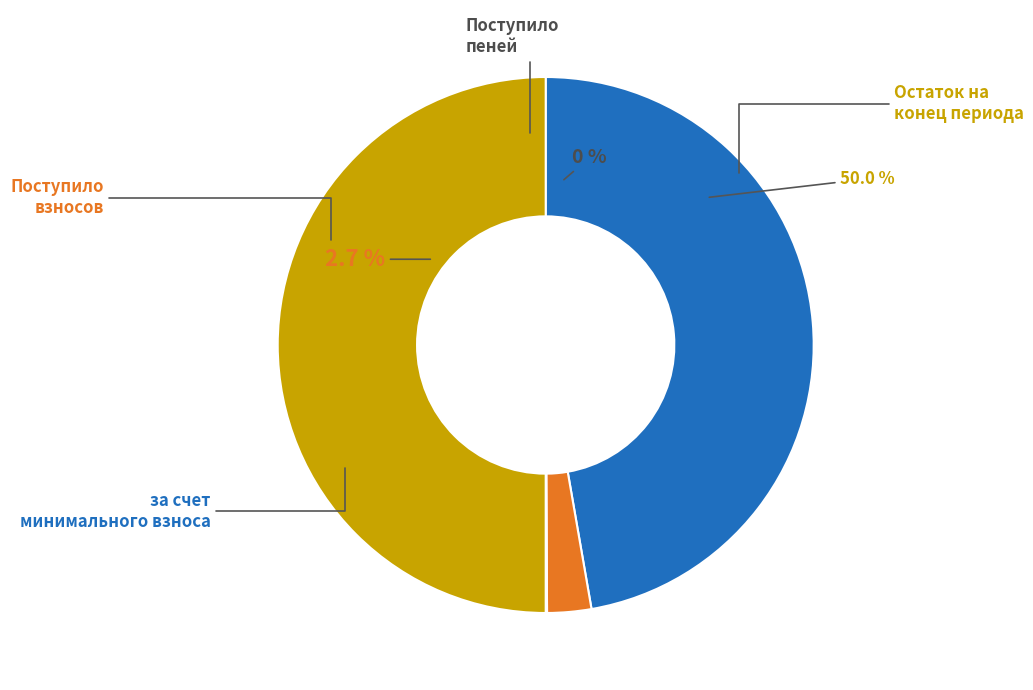

To the nearest percent, what is the average slice percentage?

25%